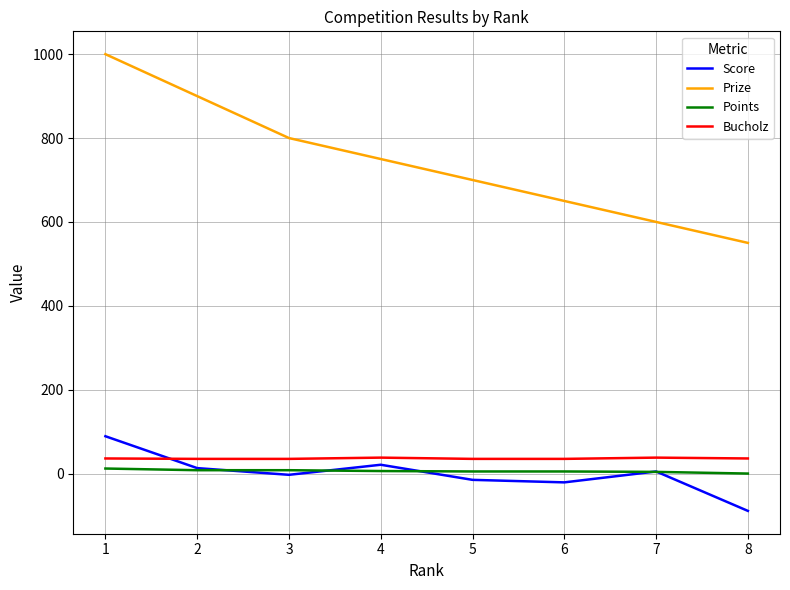

Which series changed the most between 3 and 7?

Prize